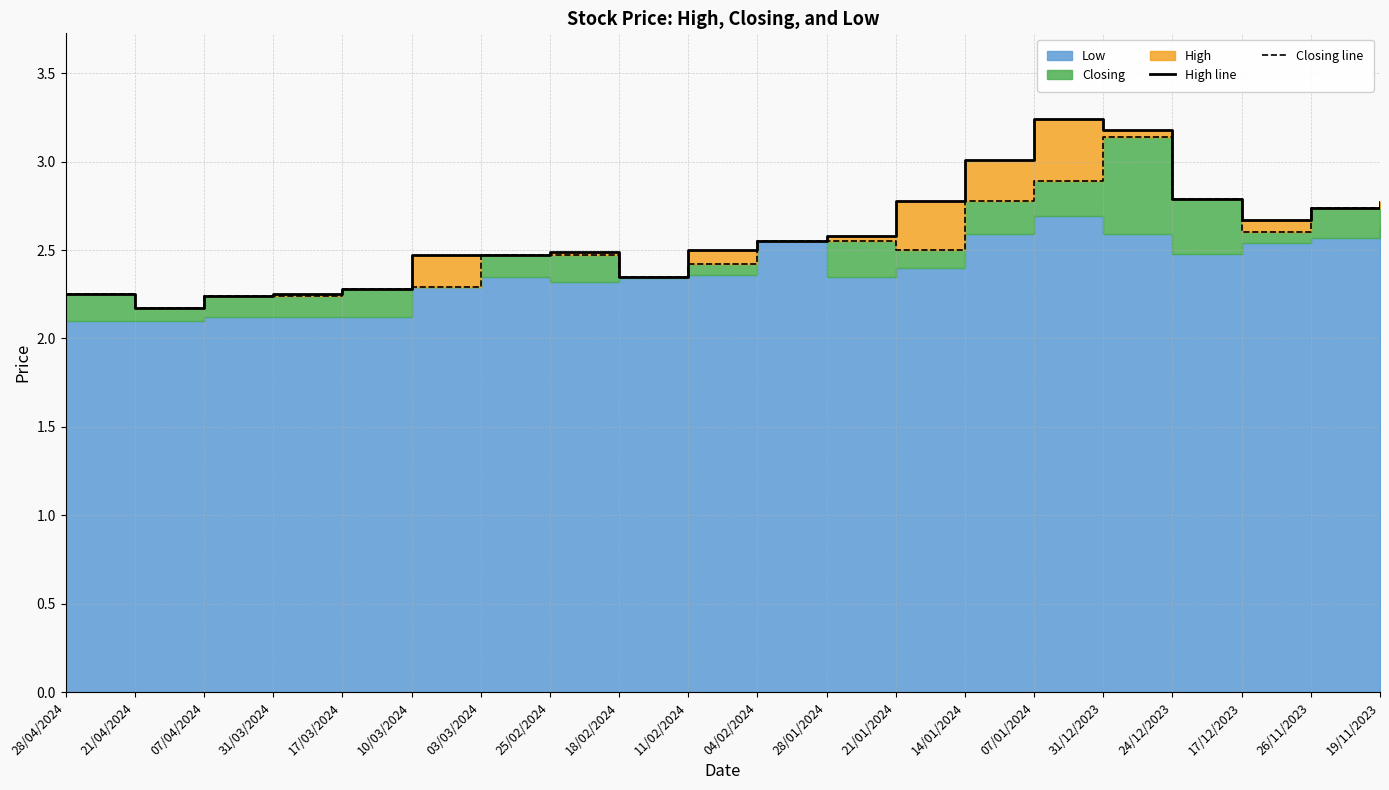

Which series has the largest total across all categories?

High line